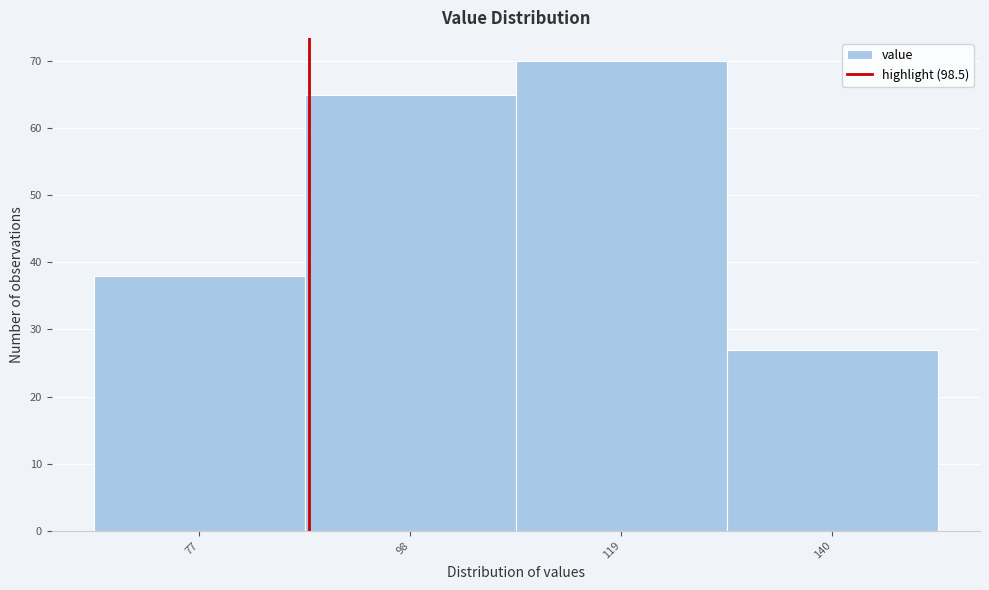

Reading left to right, transcribe all the data shown in this chart.

38	65	70	27